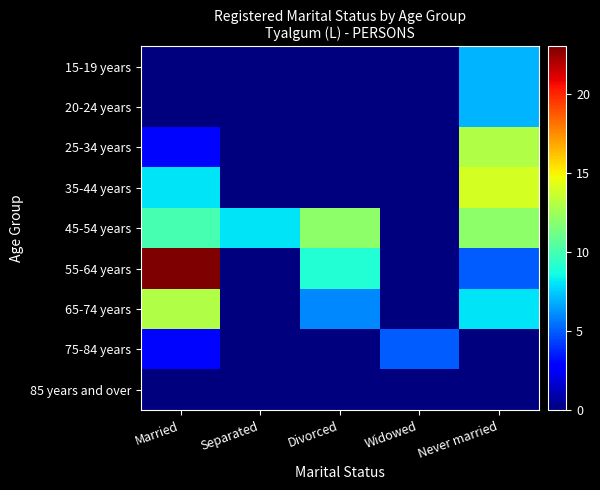

Is the value of 20-24 years at Separated greater than the value of 35-44 years at Separated?

No